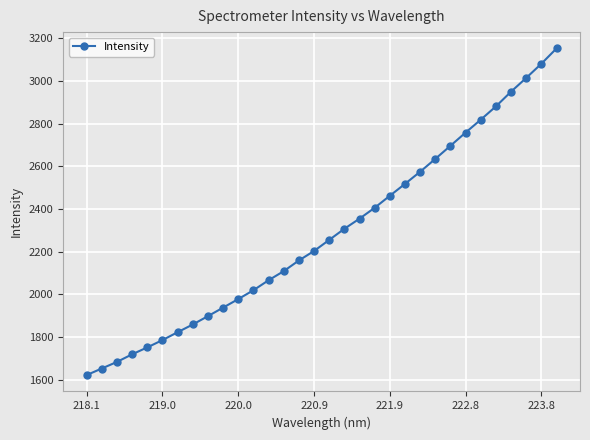

What is the value of the 29th point from the left?

2949.9